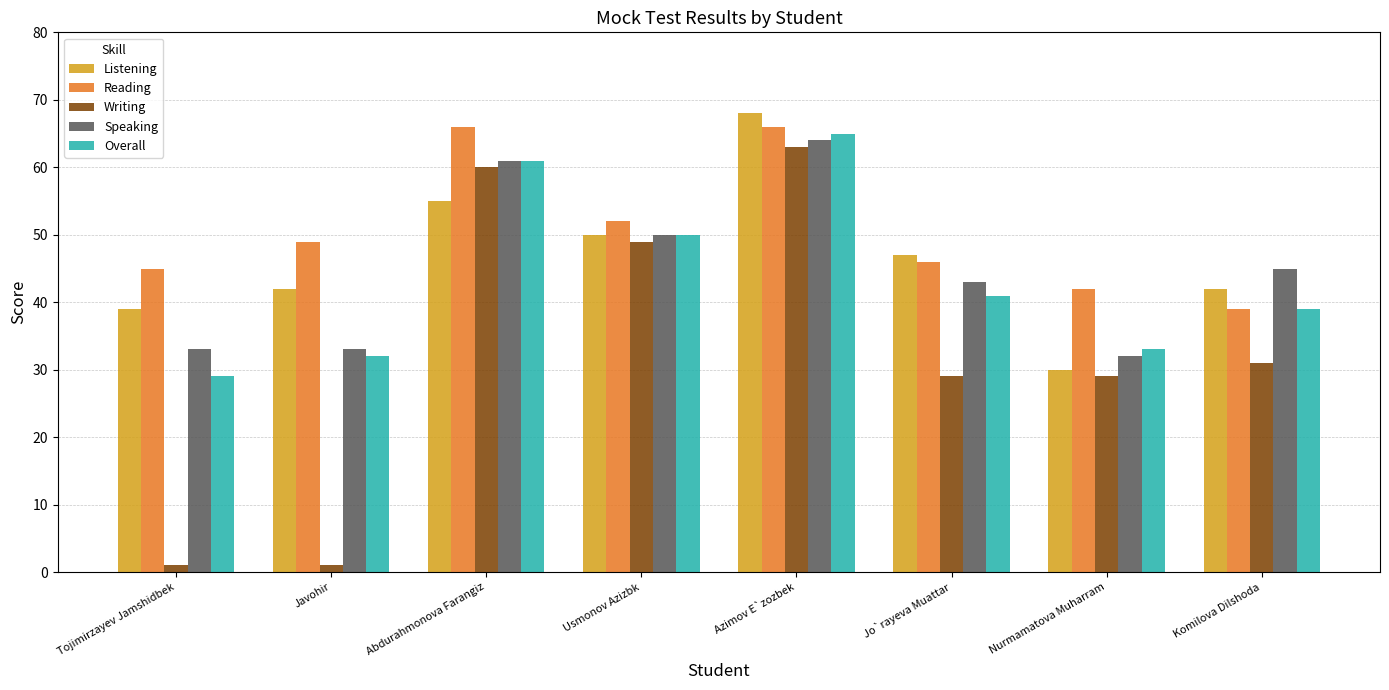

What is the average value of the Speaking series?

45